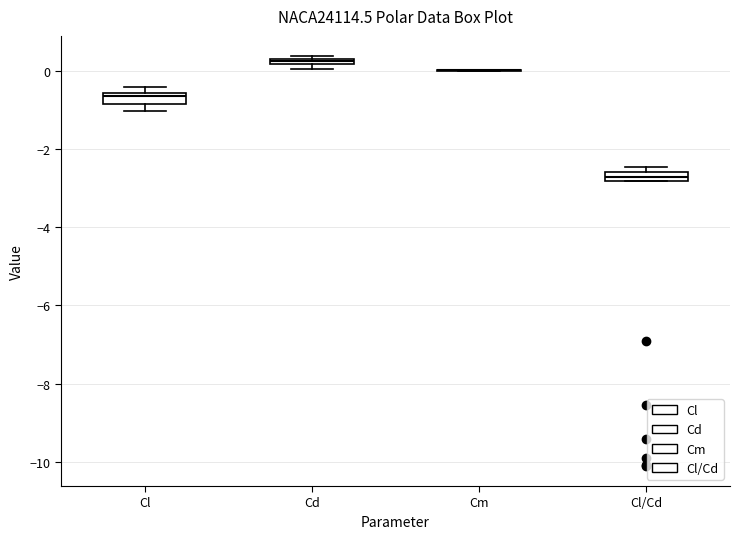

Where is the lower edge of the box for Cd on the y-axis? The values are not printed on the chart, so give them approximately, as read against the axis.

0.2